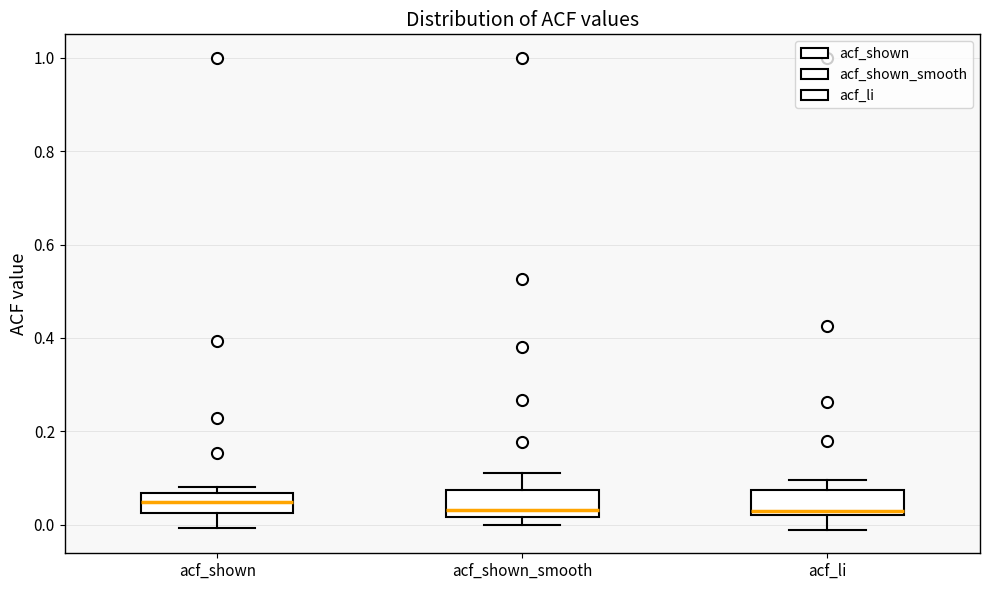

Where does the upper whisker of the box for acf_shown_smooth end on the y-axis? The values are not printed on the chart, so give them approximately, as read against the axis.

0.12